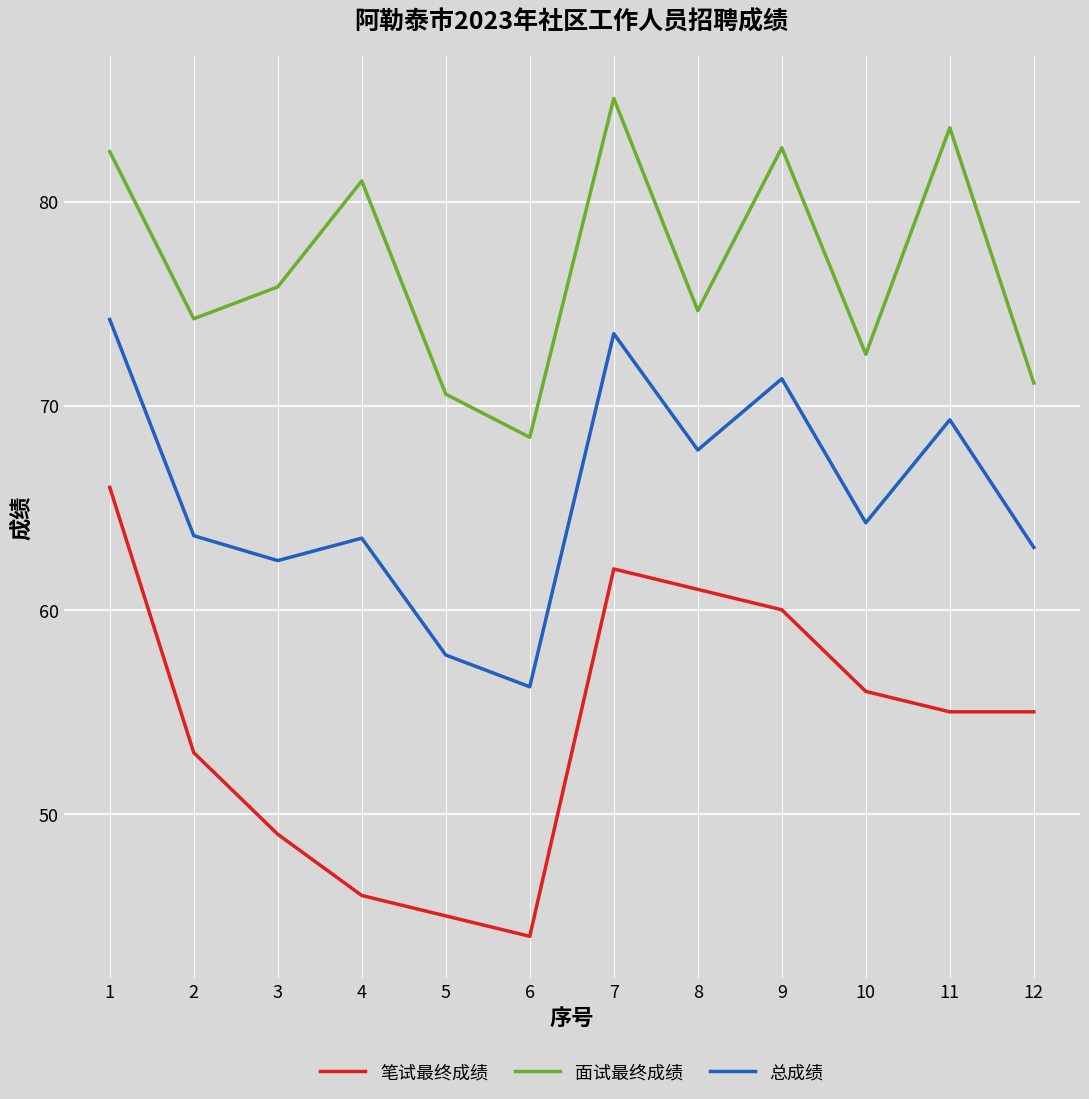

What is the sum of all 总成绩 values?

787.1